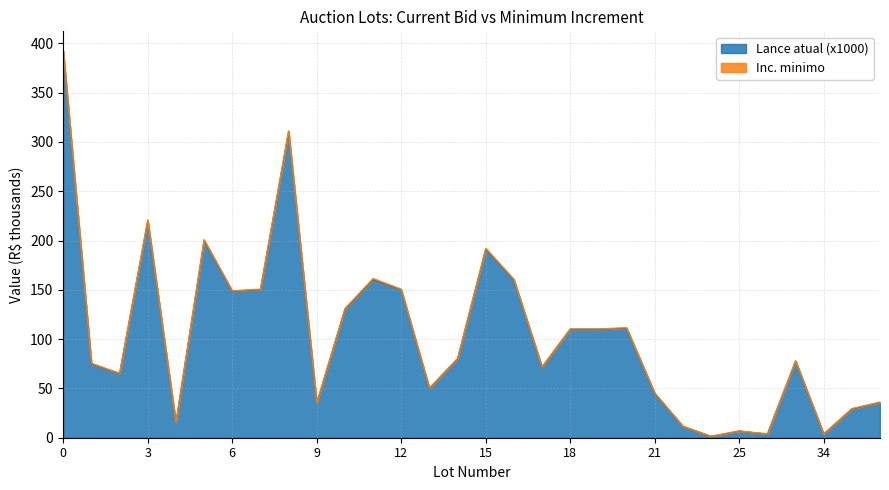

What is the sum of all values?

3148.9